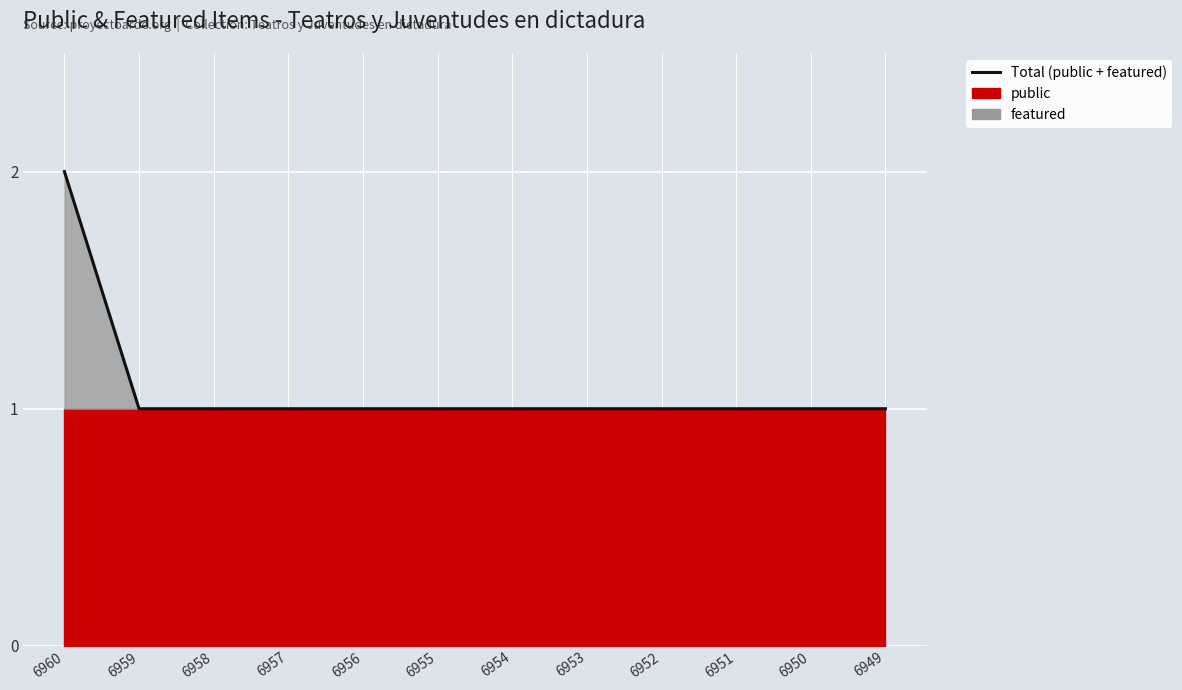

The value at 6956 is 1. True or false?

True